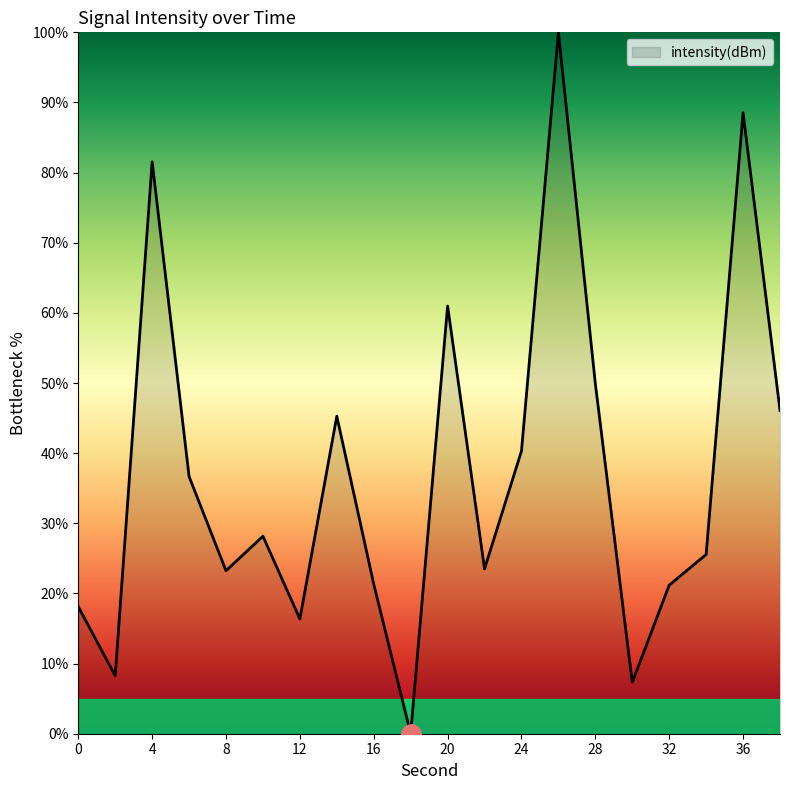

Does the chart display data point markers on the line(s)?

No